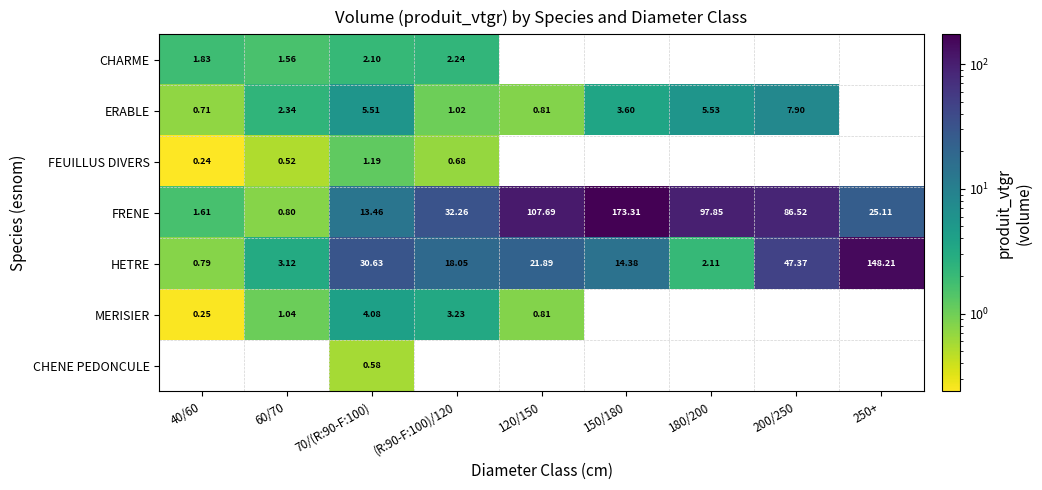

How many values in the FRENE series are below 32?

4